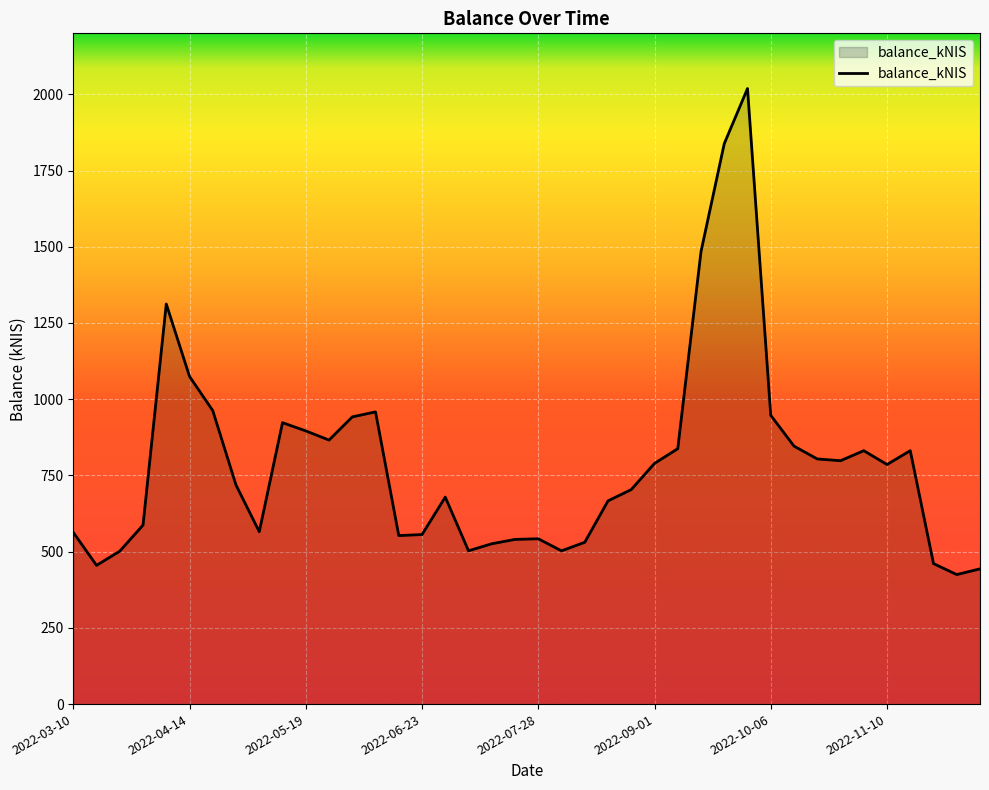

What is the smallest value displayed?

424.8